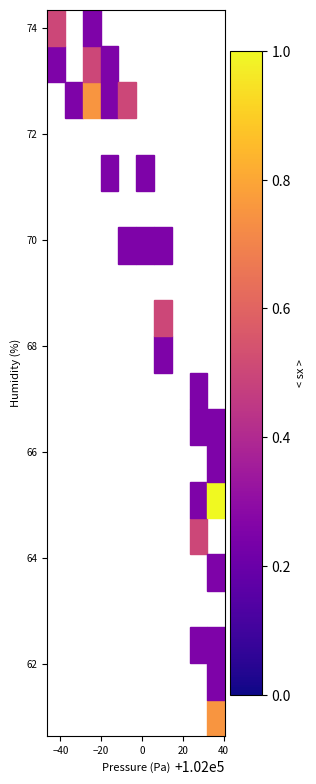

What Y value in the scatter plot is closest to 67?

67.2